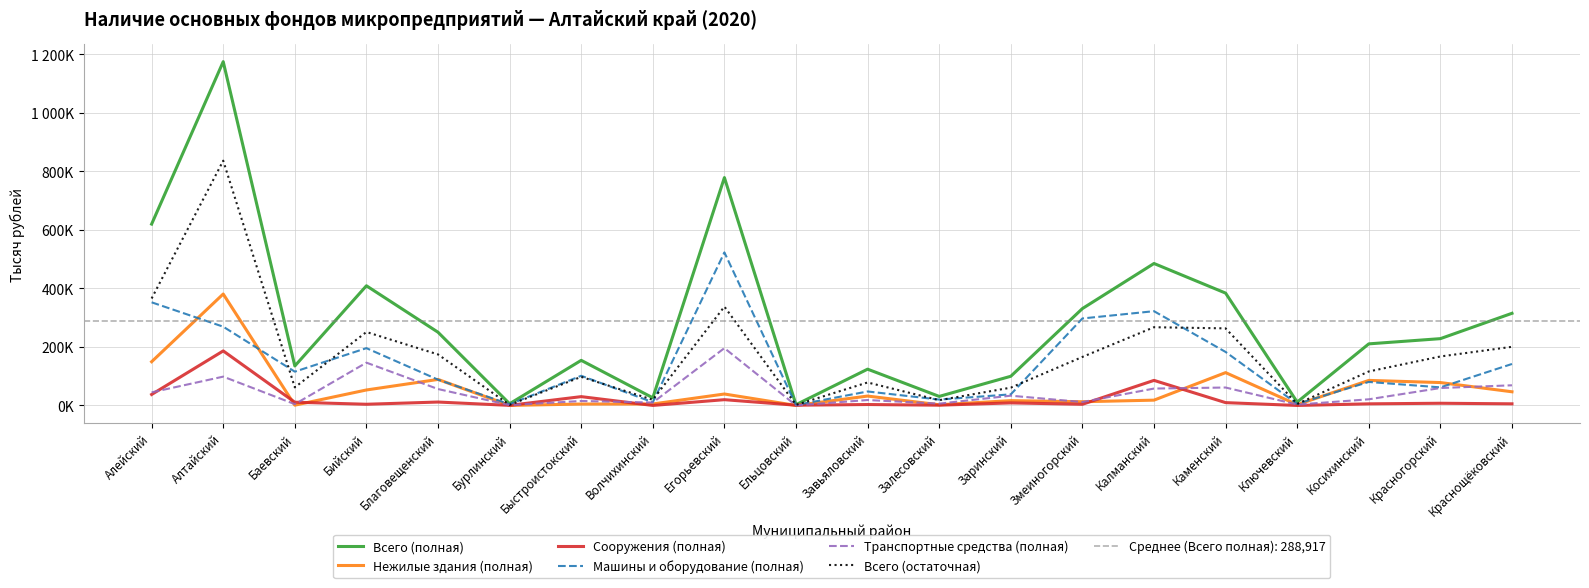

Rank the categories by Всего (полная) value from lowest to highest.

Ельцовский, Бурлинский, Ключевский, Волчихинский, Залесовский, Заринский, Завьяловский, Баевский, Быстроистокский, Косихинский, Красногорский, Благовещенский, Краснощёковский, Змеиногорский, Каменский, Бийский, Калманский, Алейский, Егорьевский, Алтайский